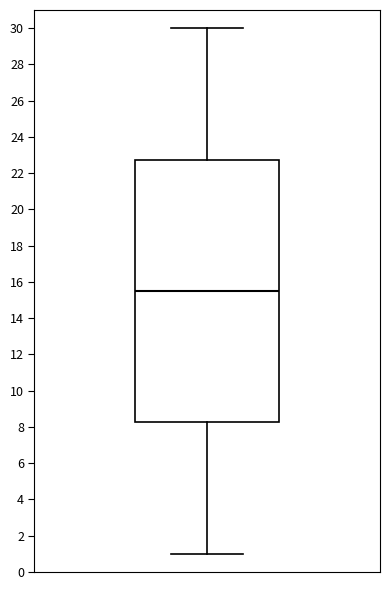

Where is the upper edge of the box on the y-axis? The values are not printed on the chart, so give them approximately, as read against the axis.

22.8